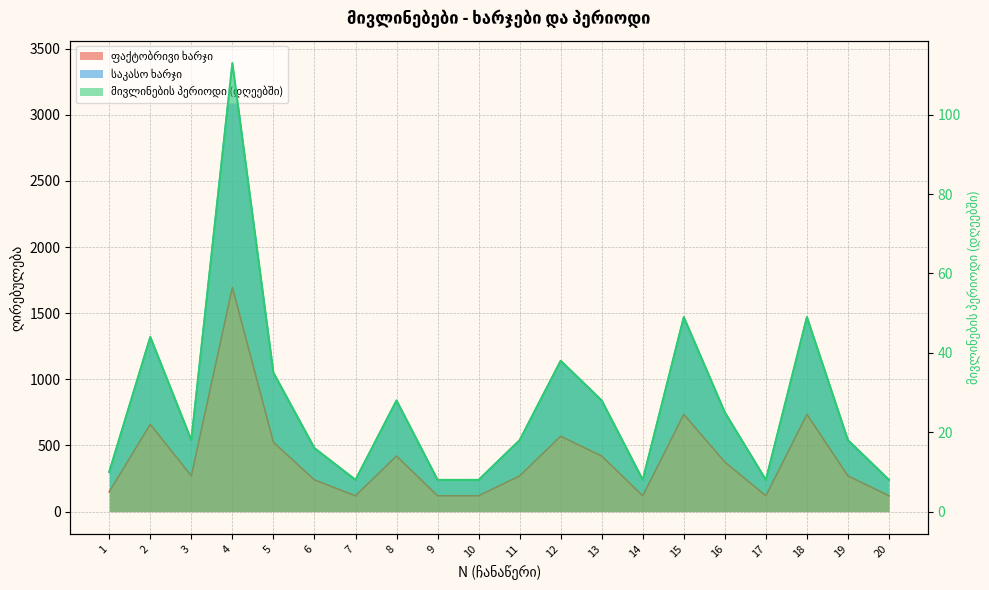

What are all the series names shown in the legend?

ფაქტობრივი ხარჯი, საკასო ხარჯი, მივლინების პერიოდი (დღეებში)